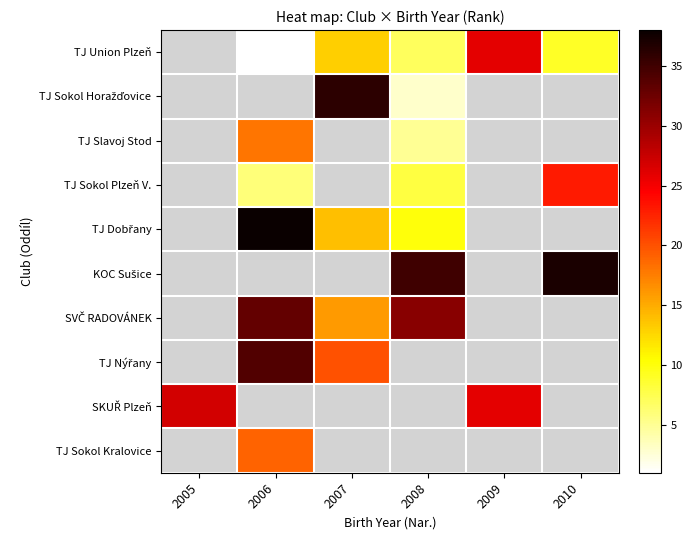

True or false: TJ Union Plzeň has a value of 5.4 at 2009.

False